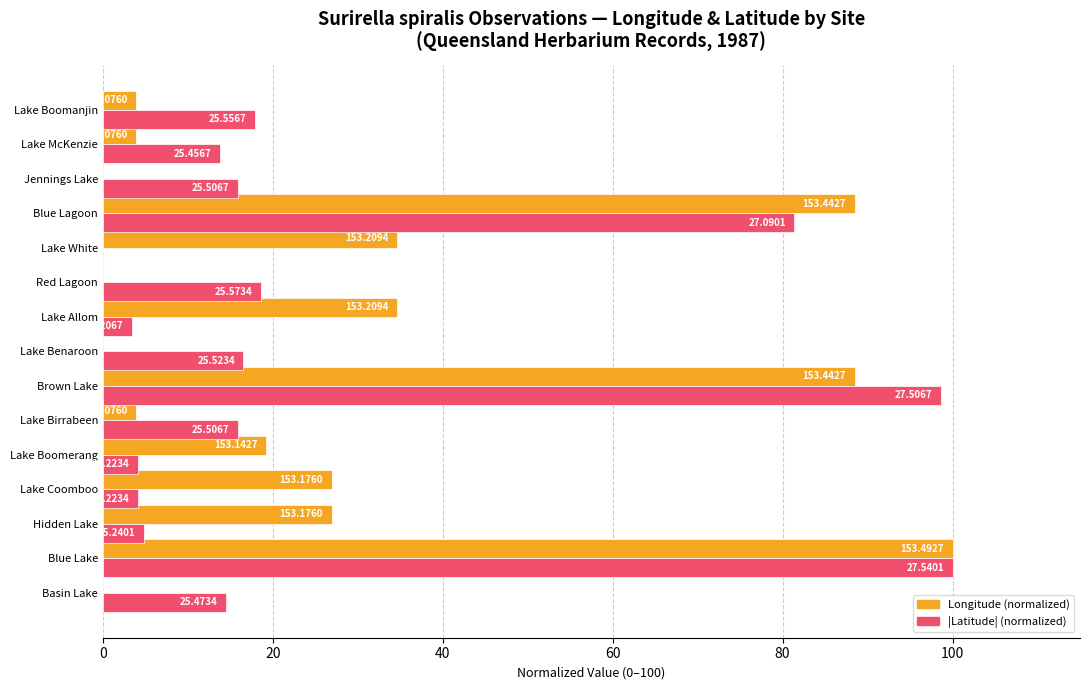

Reading left to right, list all the values displayed in this chart.

Longitude (normalized): 0.0	100.0	26.9	26.9	19.2	3.8	88.5	0.0	34.6	0.0	34.6	88.5	0.0	3.8	3.8
Latitude abs (normalized): 14.5	100.0	4.8	4.1	4.1	15.9	98.6	16.6	3.4	18.6	0.0	81.4	15.9	13.8	17.9